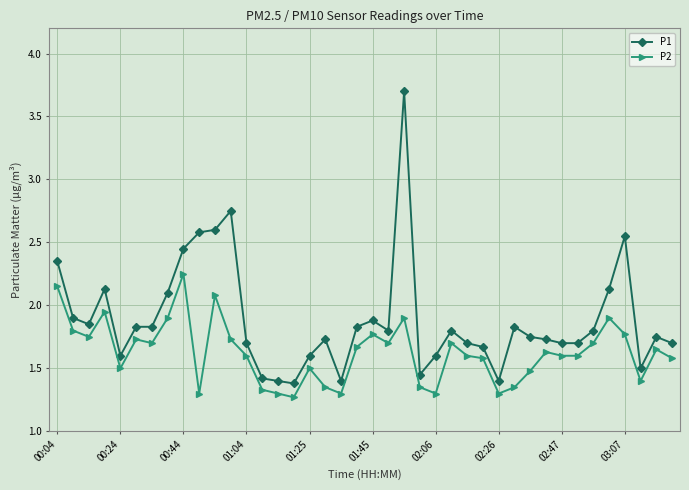

List the series in order of their overall mean, lowest first.

P2, P1